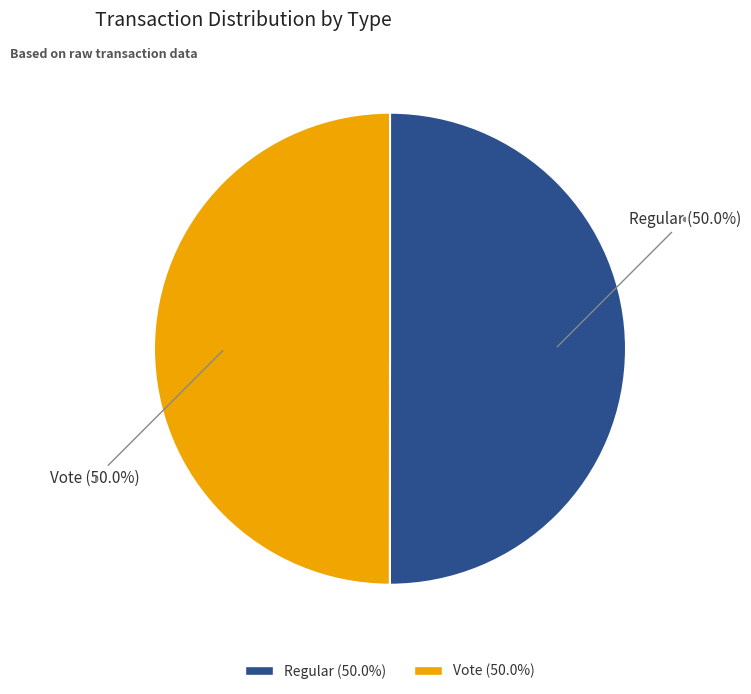

Approximately how many times larger is the value at Regular compared to Vote?

1.0